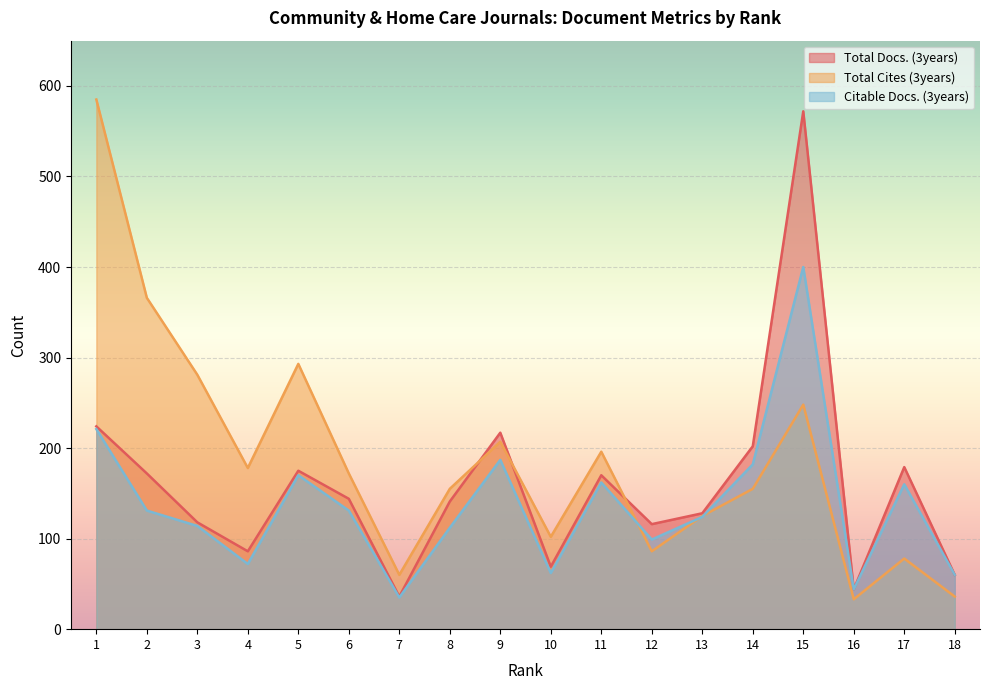

Does the chart display data point markers on the line(s)?

No